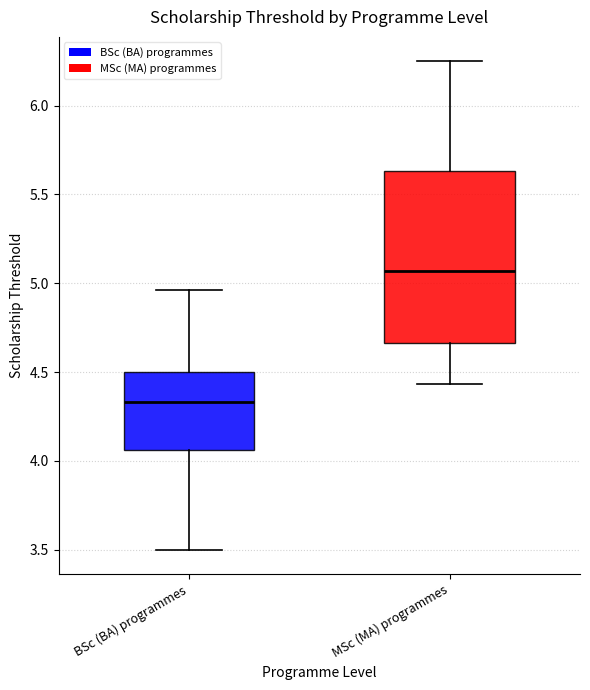

Which box has the highest median line?

MSc (MA) programmes